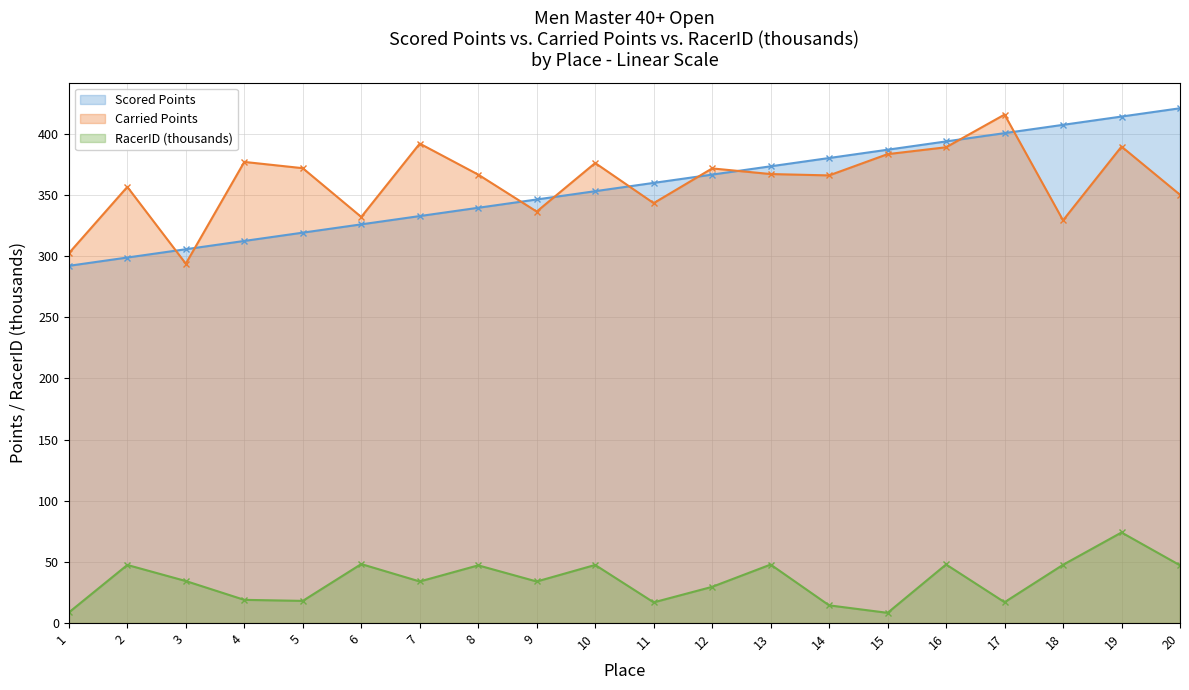

What is the difference between the highest and lowest values at 11?

342.8